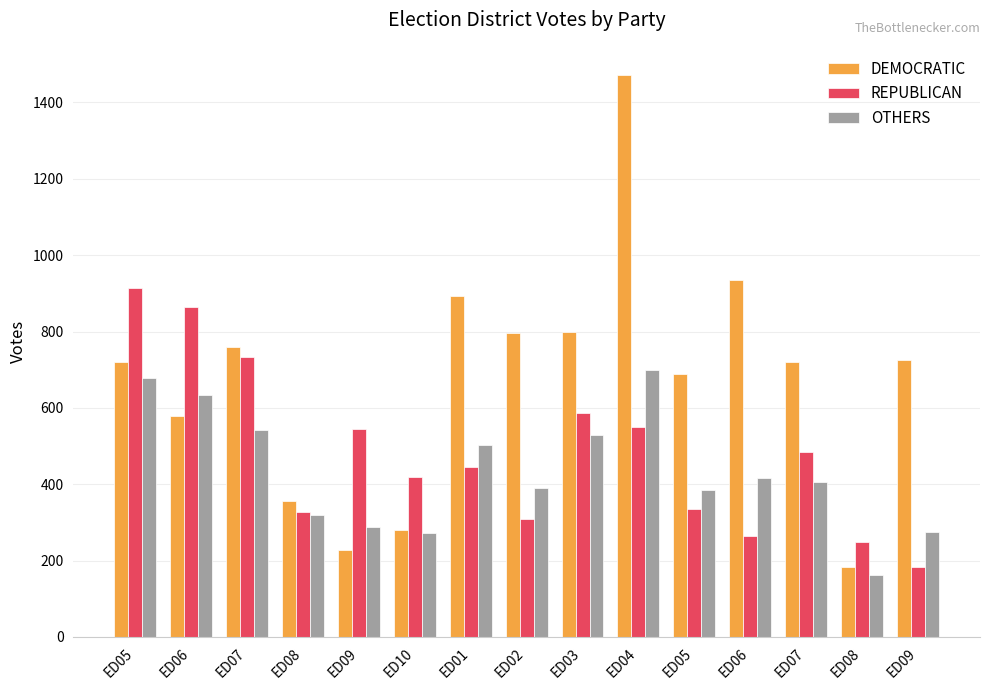

Count the number of categories in the chart.

15